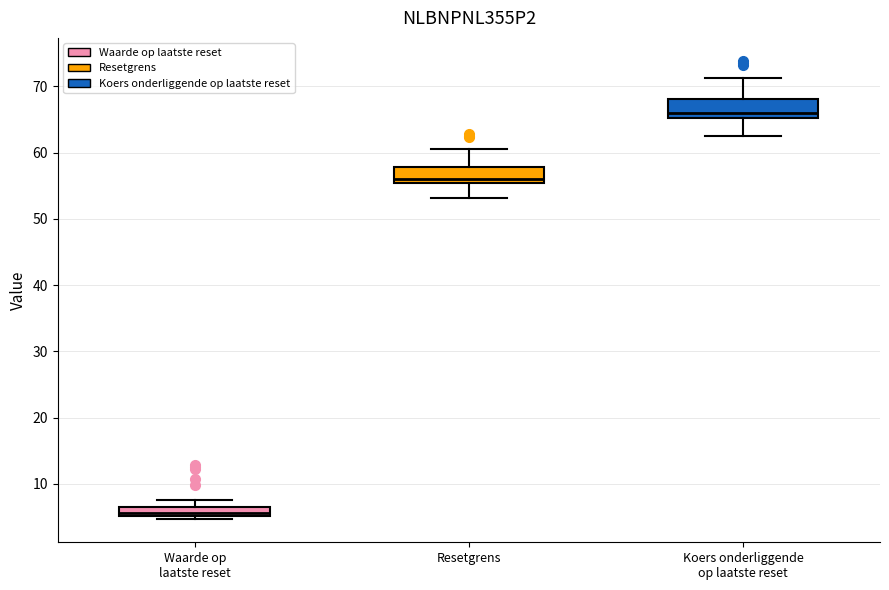

Which box's median line is the highest?

Koers onderliggende op laatste reset